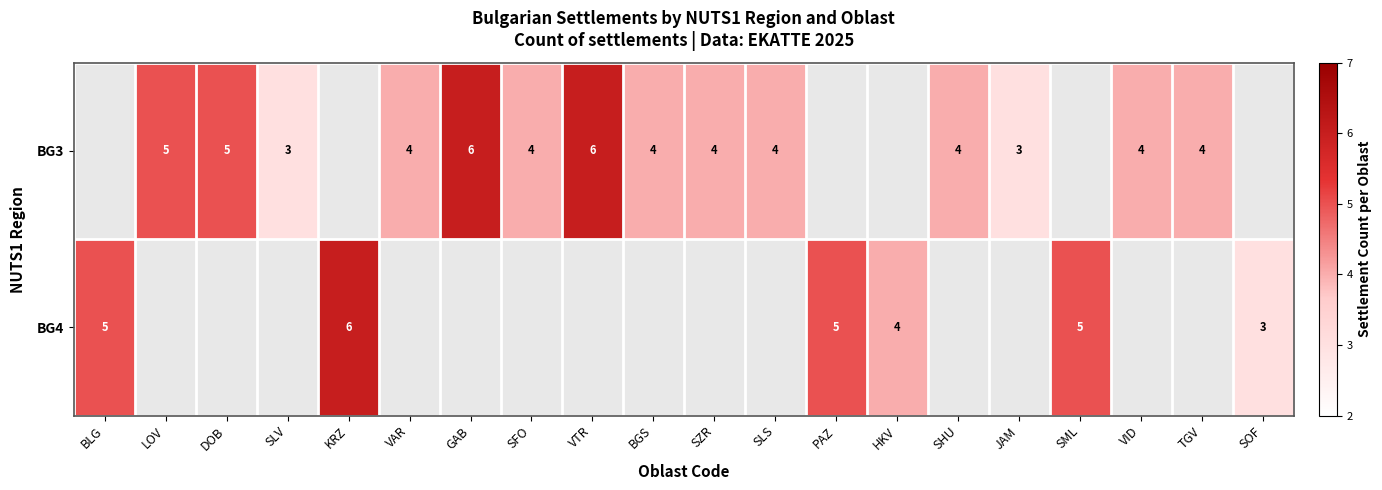

Is it true that BG3 equals 3 at SLV?

True